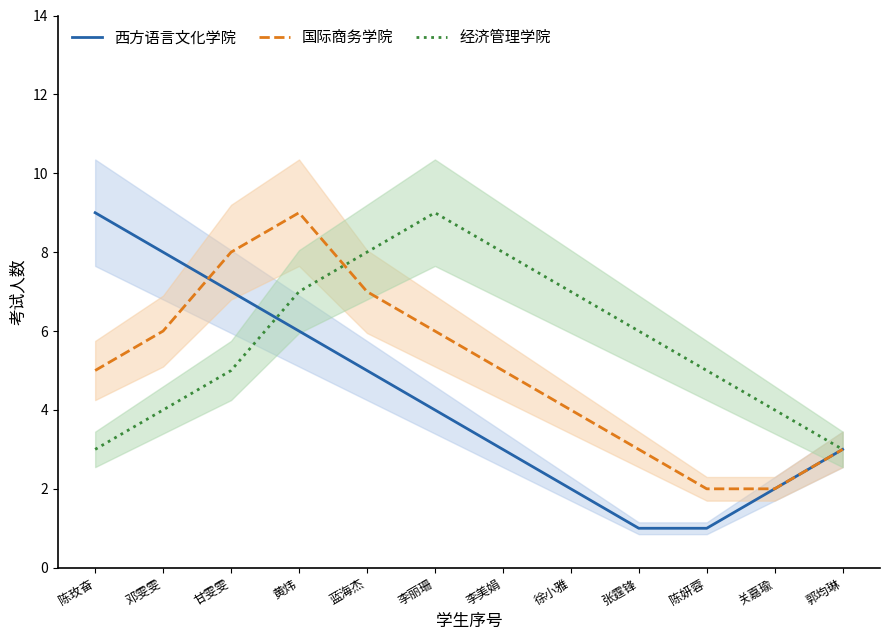

Rank the series at 关嘉瑜 from lowest to highest value.

西方语言文化学院, 国际商务学院, 经济管理学院